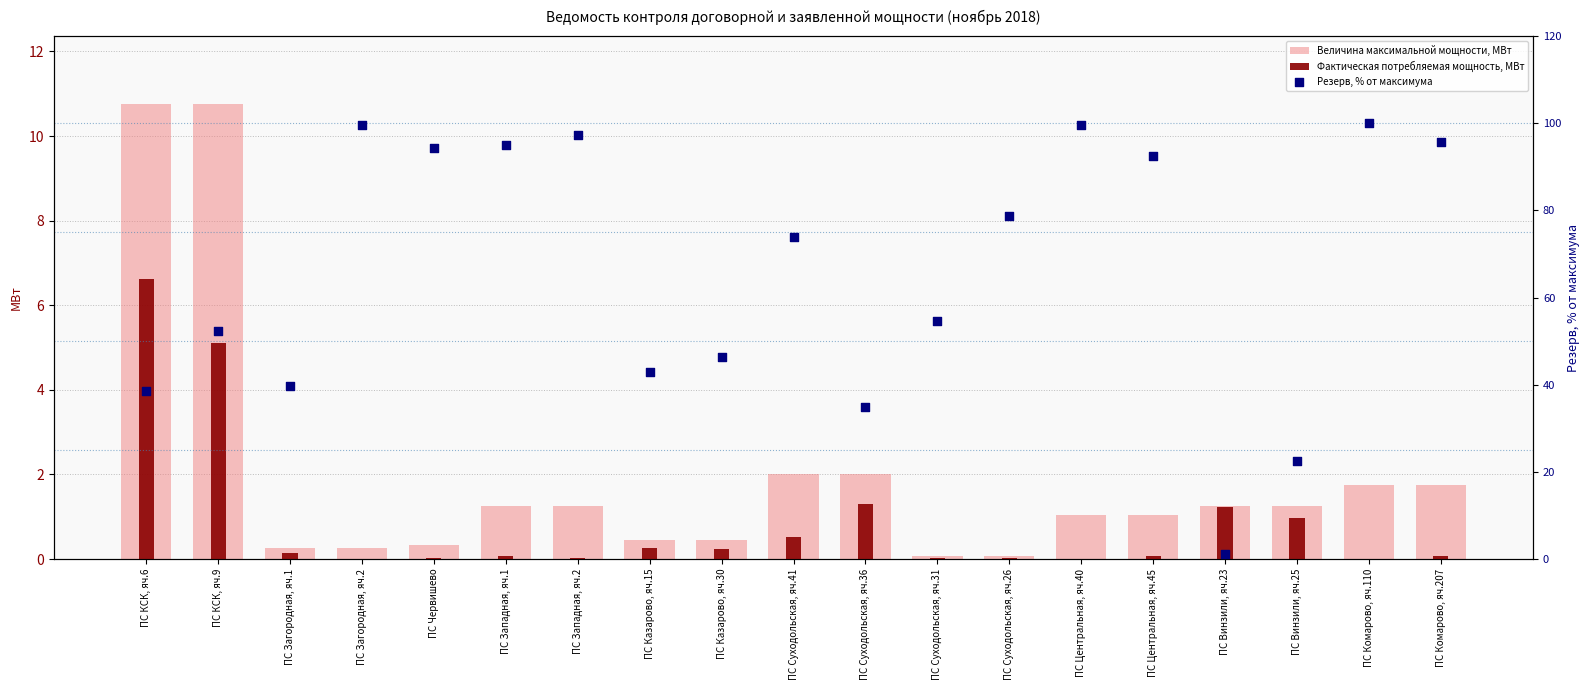

Which series has the widest spread of Y values?

Резерв, % от максимума